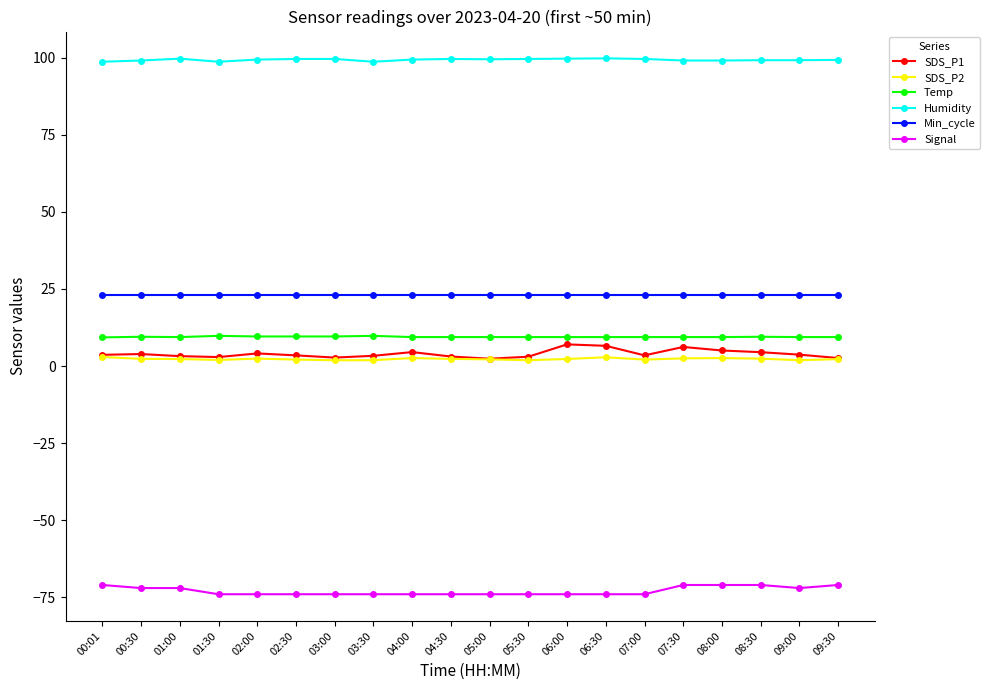

What is the smallest value displayed?

-74.0